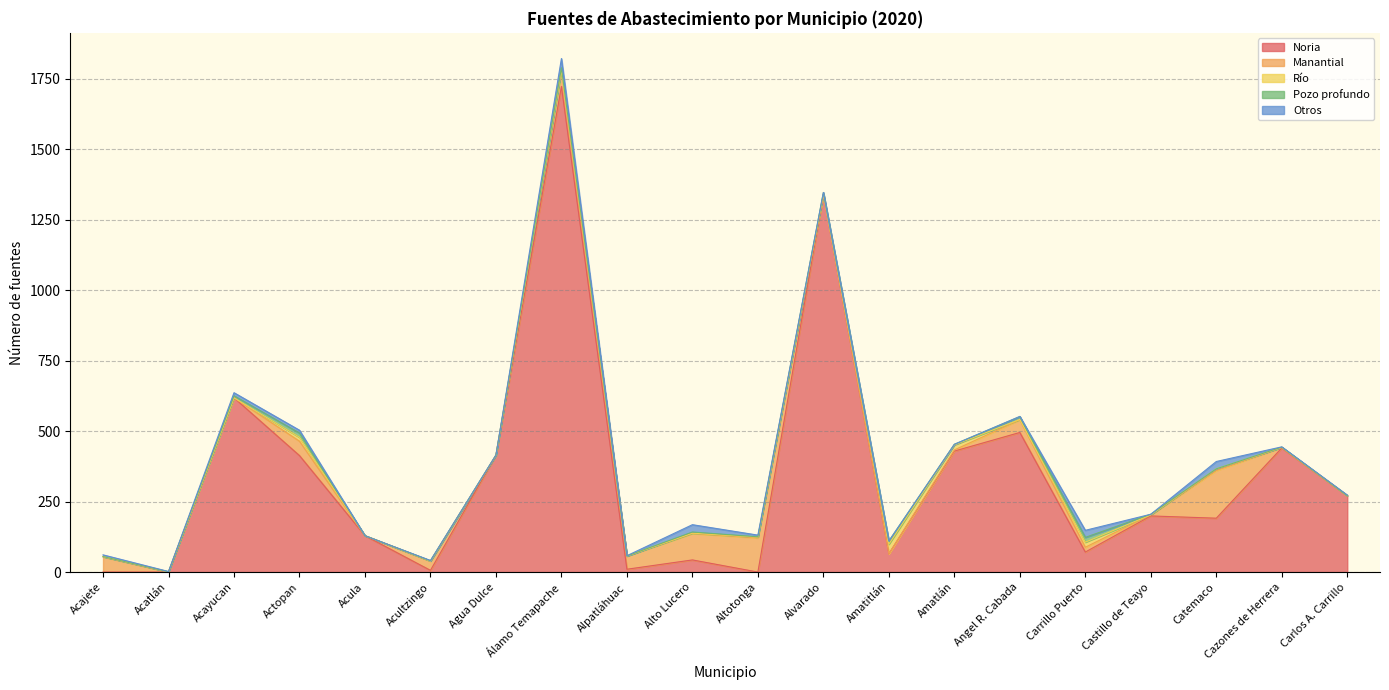

How many values in Pozo profundo are above zero?

14